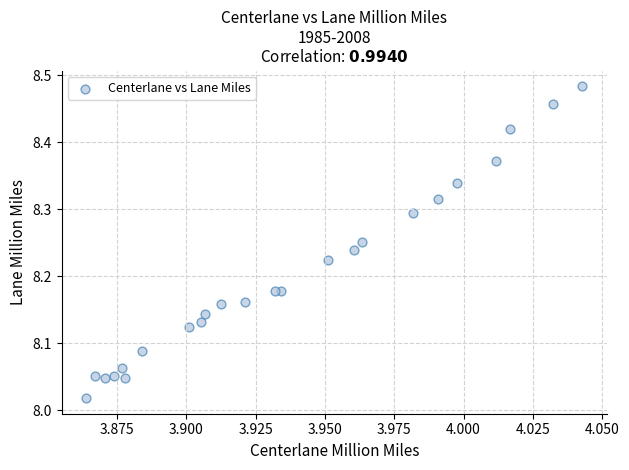

What is the range of Y values (max minus min)?

0.5